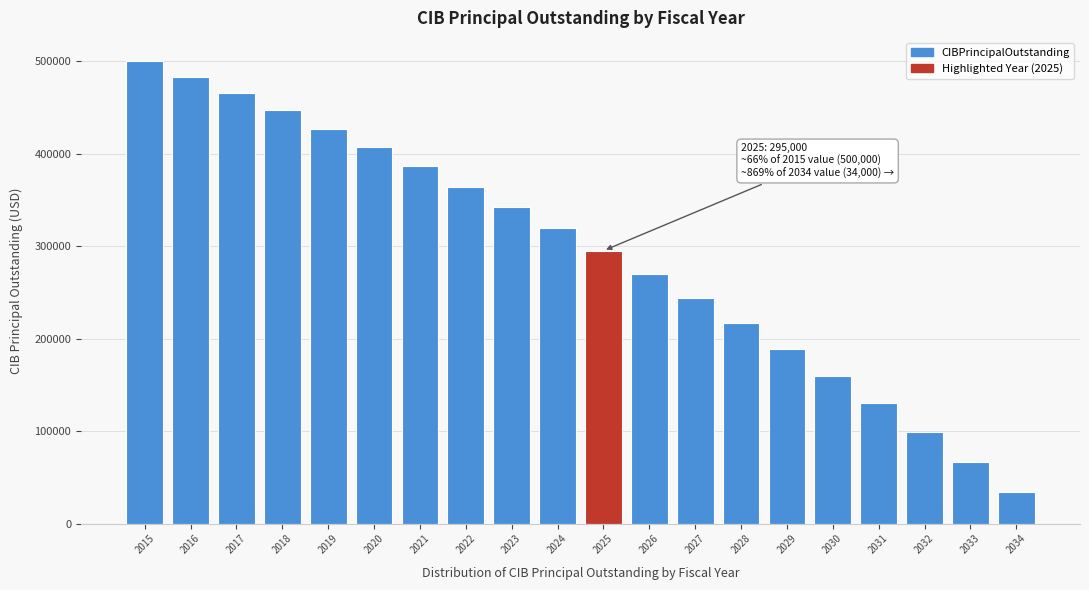

Reading left to right, list all the values displayed in this chart.

500000	483000	465000	447000	427000	407000	386000	364000	342000	319000	295000	270000	244000	217000	189000	160000	130000	99000	67000	34000